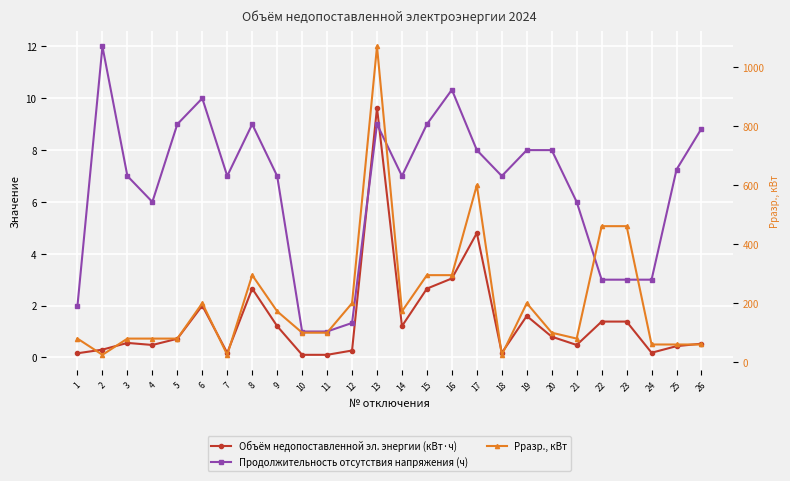

Between 1 and 24, which series saw the biggest shift?

Рразр., кВт